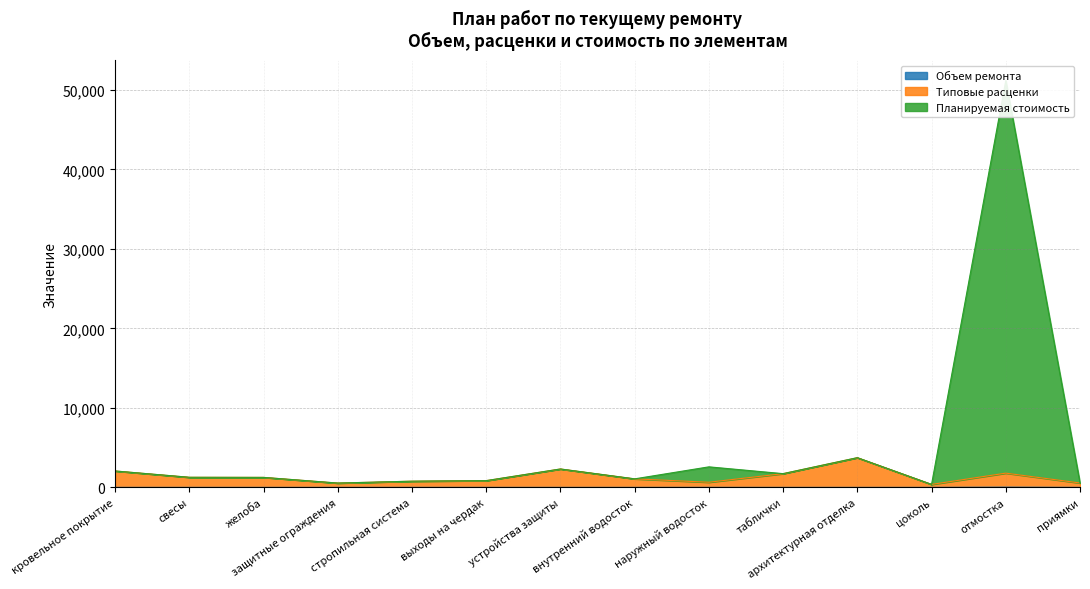

At which label does Типовые расценки first exceed 1255?

кровельное покрытие